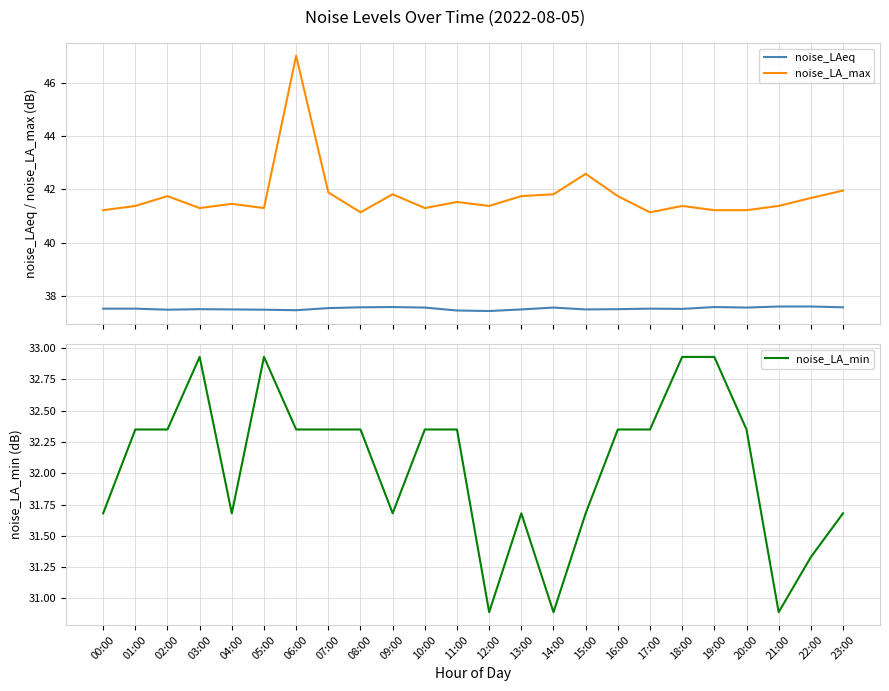

Reading left to right, extract all data points from this chart.

noise_LAeq: 00:00=37.5	01:00=37.5	02:00=37.5	03:00=37.5	04:00=37.5	05:00=37.5	06:00=37.5	07:00=37.5	08:00=37.6	09:00=37.6	10:00=37.5	11:00=37.4	12:00=37.4	13:00=37.5	14:00=37.5	15:00=37.5	16:00=37.5	17:00=37.5	18:00=37.5	19:00=37.6	20:00=37.5	21:00=37.6	22:00=37.6	23:00=37.6
noise_LA_max: 00:00=41.2	01:00=41.4	02:00=41.8	03:00=41.3	04:00=41.5	05:00=41.3	06:00=47.0	07:00=41.9	08:00=41.1	09:00=41.8	10:00=41.3	11:00=41.5	12:00=41.4	13:00=41.8	14:00=41.8	15:00=42.6	16:00=41.8	17:00=41.1	18:00=41.4	19:00=41.2	20:00=41.2	21:00=41.4	22:00=41.7	23:00=42.0
noise_LA_min: 00:00=31.7	01:00=32.4	02:00=32.4	03:00=32.9	04:00=31.7	05:00=32.9	06:00=32.4	07:00=32.4	08:00=32.4	09:00=31.7	10:00=32.4	11:00=32.4	12:00=30.9	13:00=31.7	14:00=30.9	15:00=31.7	16:00=32.4	17:00=32.4	18:00=32.9	19:00=32.9	20:00=32.4	21:00=30.9	22:00=31.3	23:00=31.7